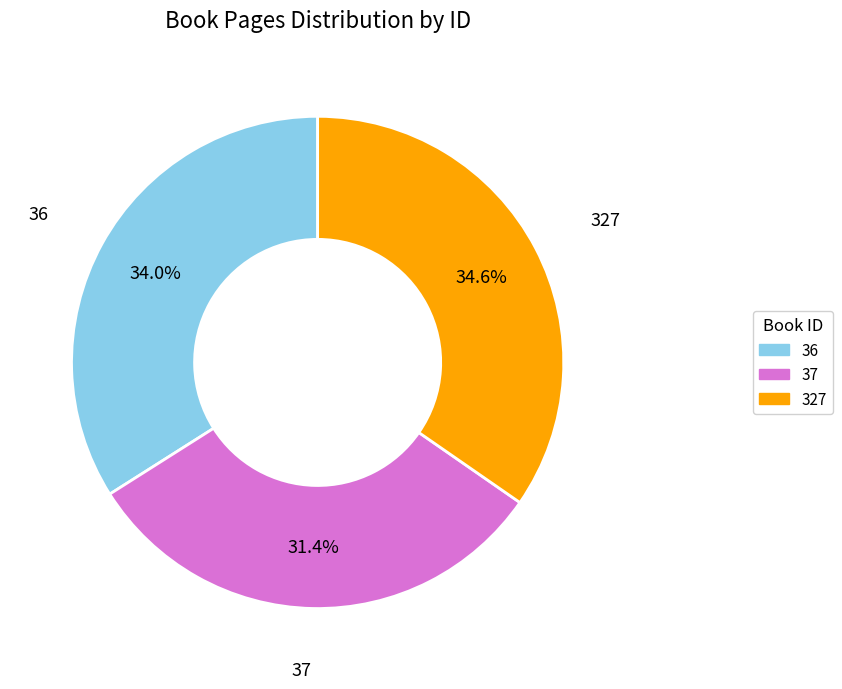

Does 327 represent more than half of the total?

No